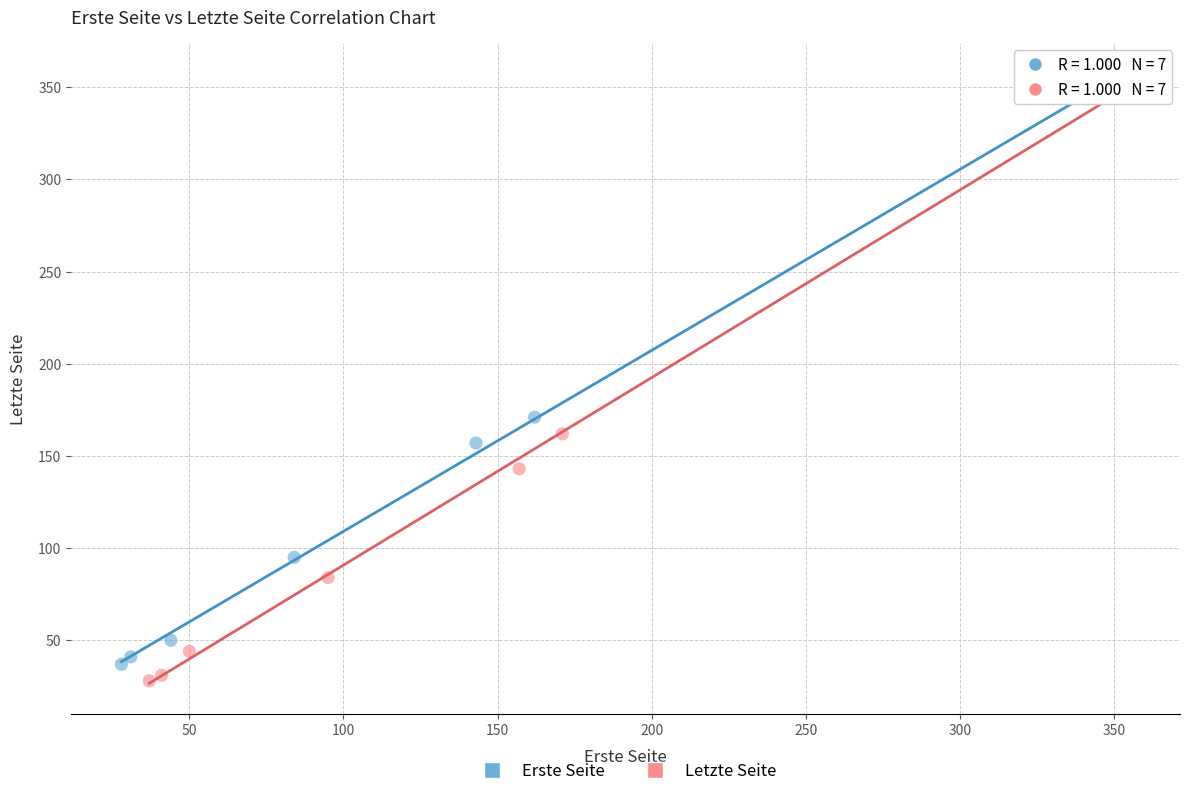

Which series has the largest Y range (max minus min)?

Letzte Seite